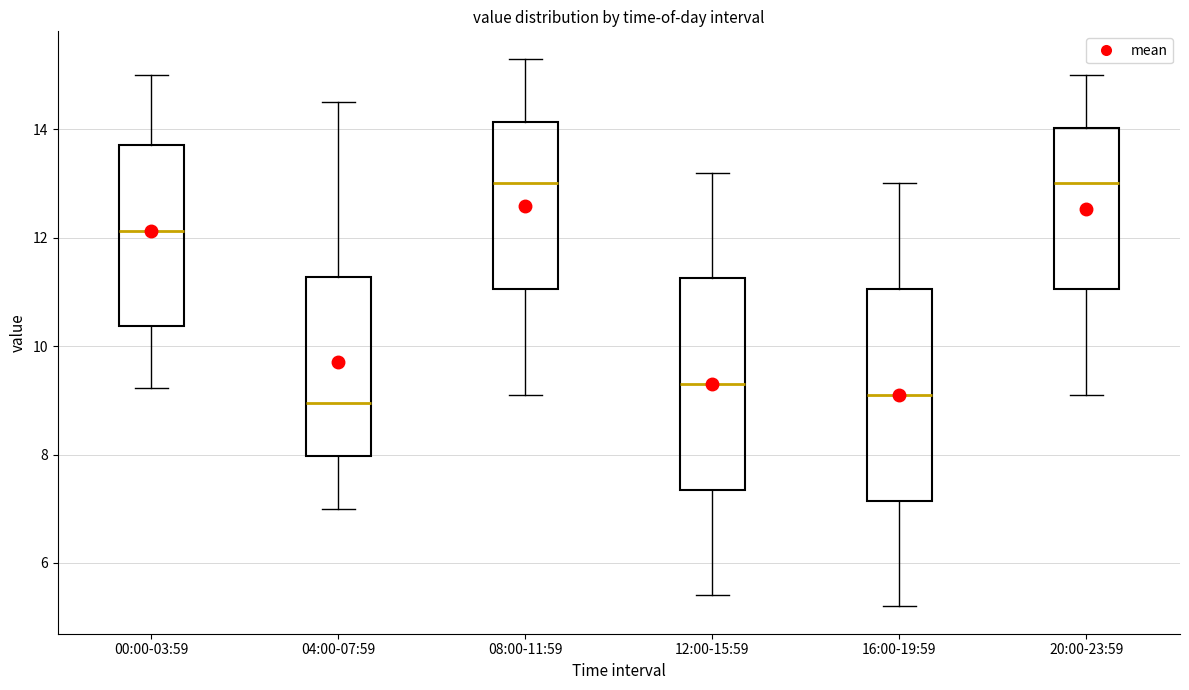

Where is the upper edge of the box for 04:00-07:59 on the y-axis? The values are not printed on the chart, so give them approximately, as read against the axis.

11.2